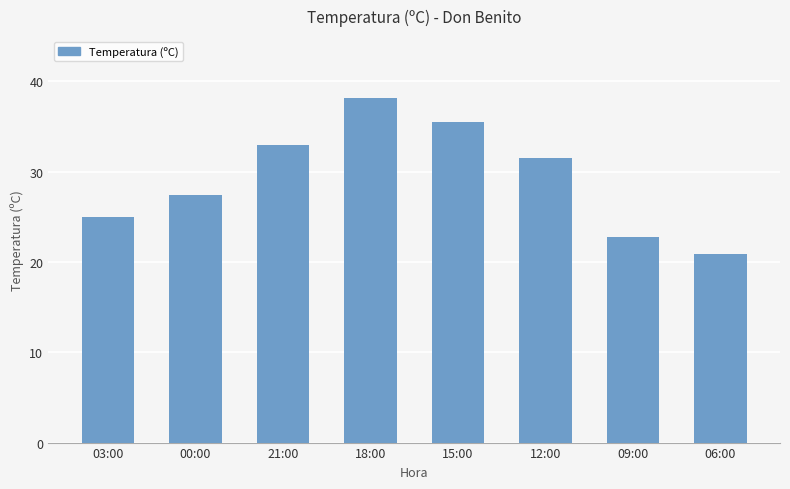

List the labels in order of value, largest first.

18:00, 15:00, 21:00, 12:00, 00:00, 03:00, 09:00, 06:00